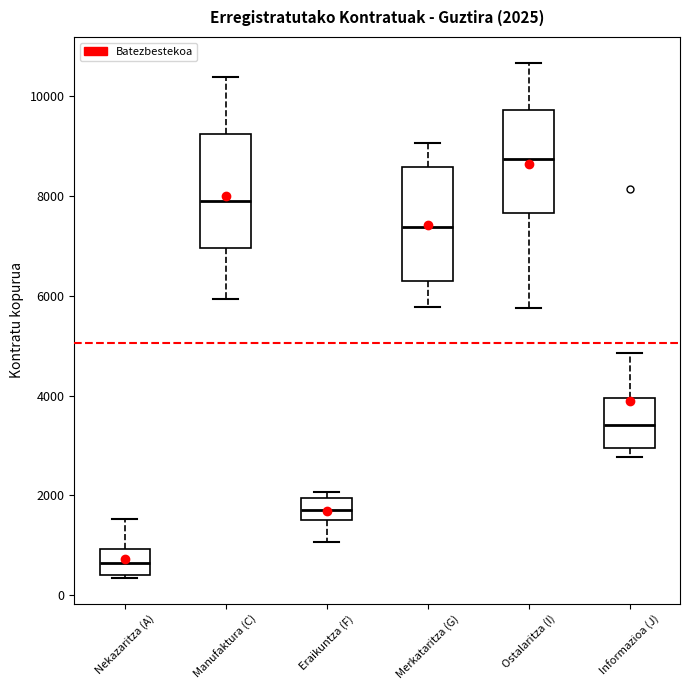

Which box's median line is the lowest?

Nekazaritza (A)